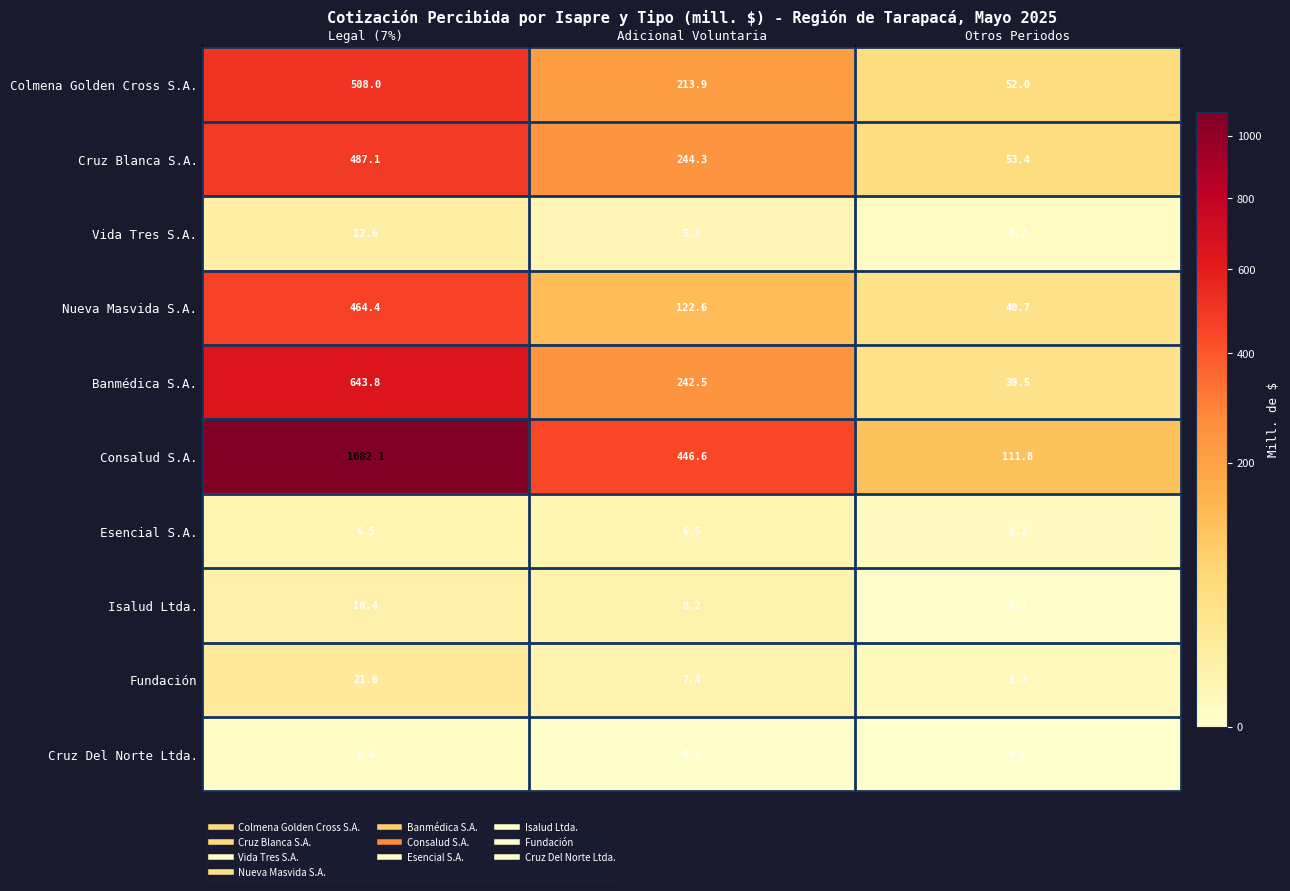

How many values in the Vida Tres S.A. series are below 5?

1